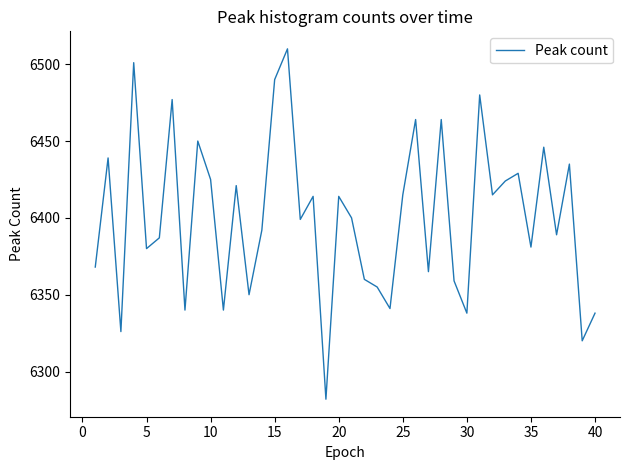

What is the maximum value shown in the chart?

6510